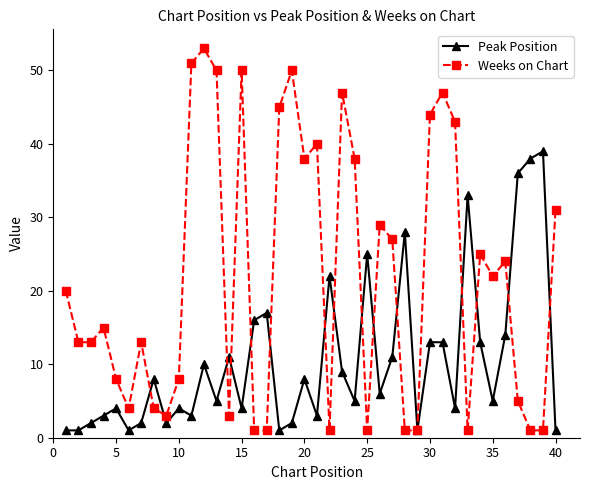

Which series has the largest total across all categories?

Weeks on Chart